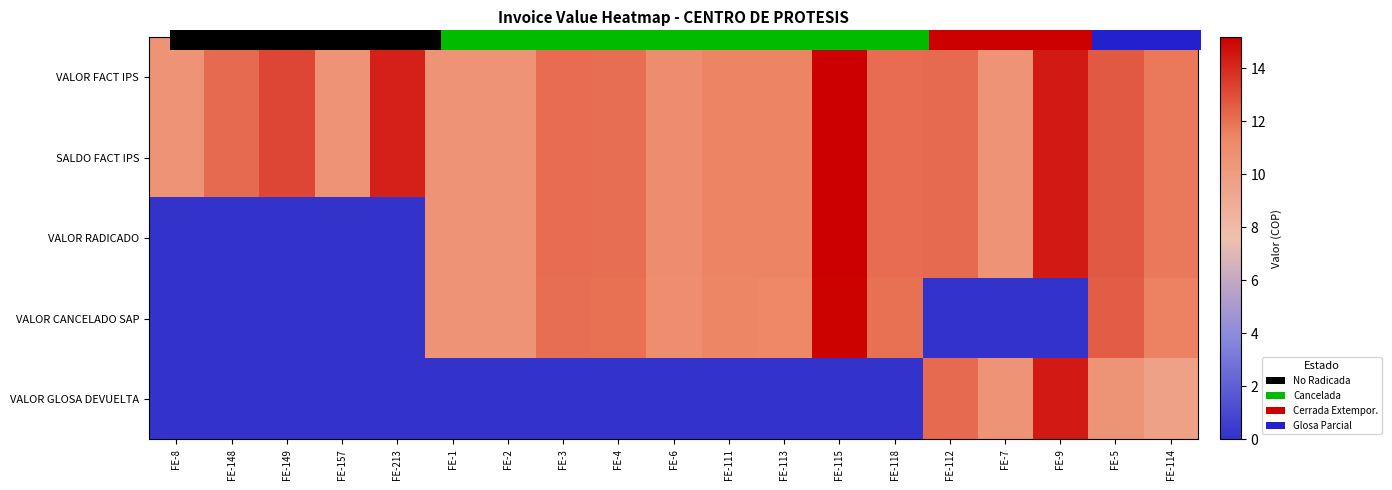

How many values in the SALDO FACT IPS series are below 12?

9